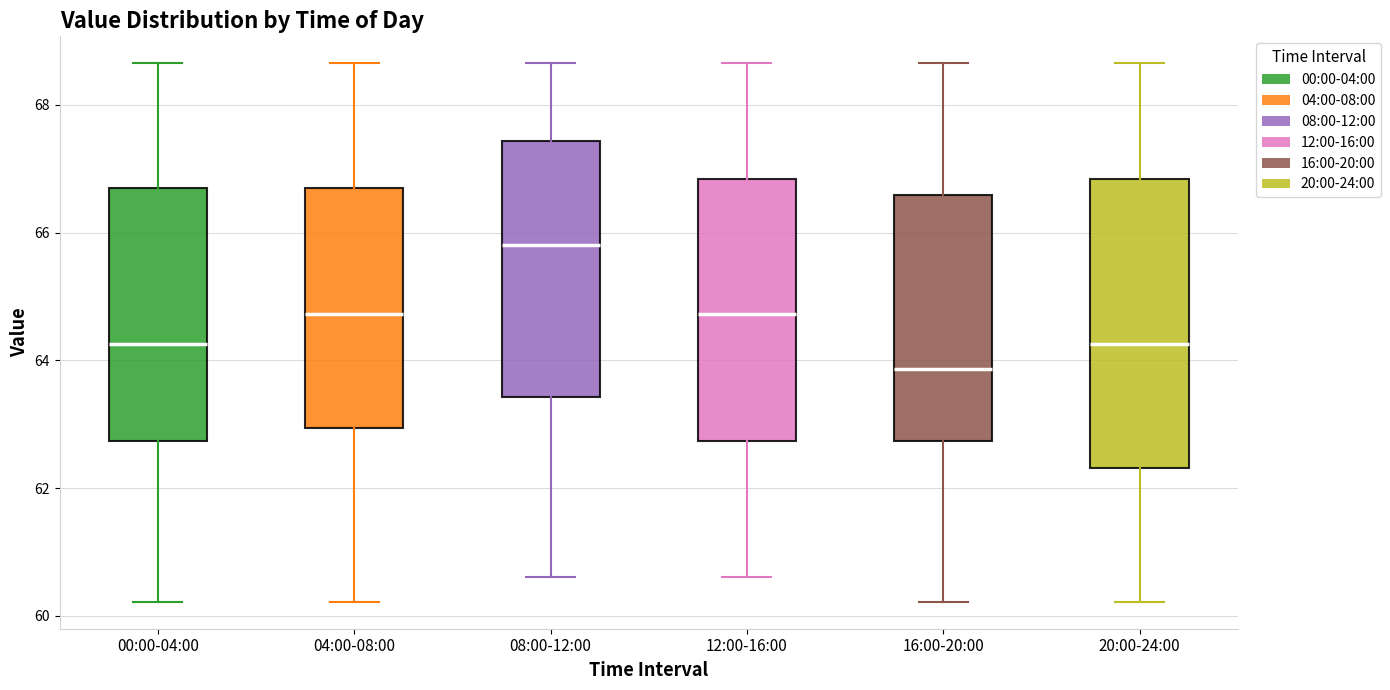

Reading left to right, transcribe this box plot: for each box, give where its median line is, the range the box spans, and where its two whiskers end, as read against the y-axis. The values are not printed on the chart, so give them approximately, as read against the axis.

00:00-04:00: median 64.2, box 62.8 to 66.6, whiskers 60.2 to 68.6
04:00-08:00: median 64.8, box 63.0 to 66.6, whiskers 60.2 to 68.6
08:00-12:00: median 65.8, box 63.4 to 67.4, whiskers 60.6 to 68.6
12:00-16:00: median 64.8, box 62.8 to 66.8, whiskers 60.6 to 68.6
16:00-20:00: median 63.8, box 62.8 to 66.6, whiskers 60.2 to 68.6
20:00-24:00: median 64.2, box 62.4 to 66.8, whiskers 60.2 to 68.6